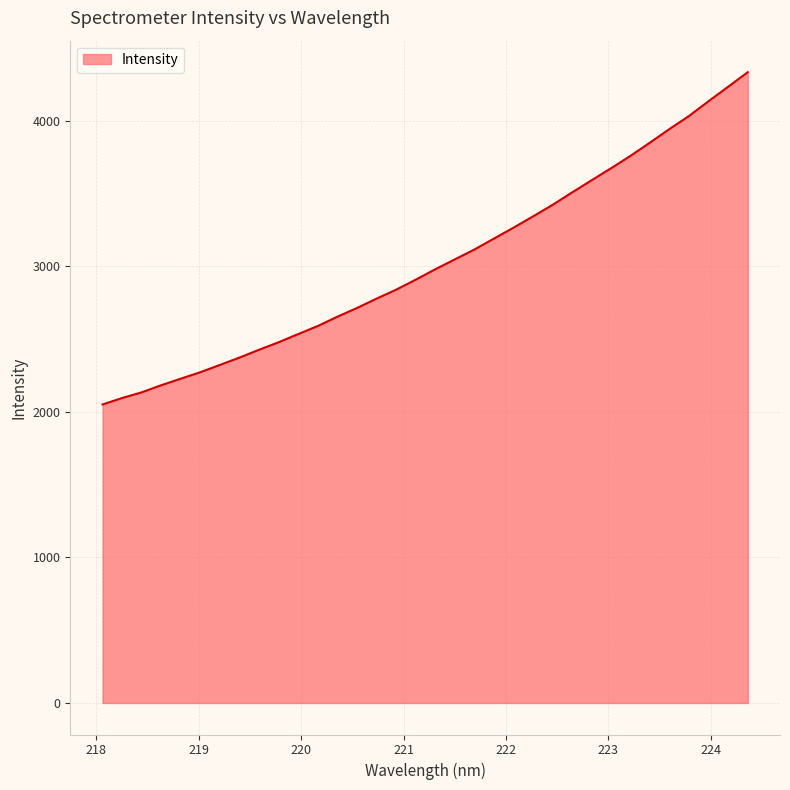

What is the minimum value shown in the chart?

2050.4